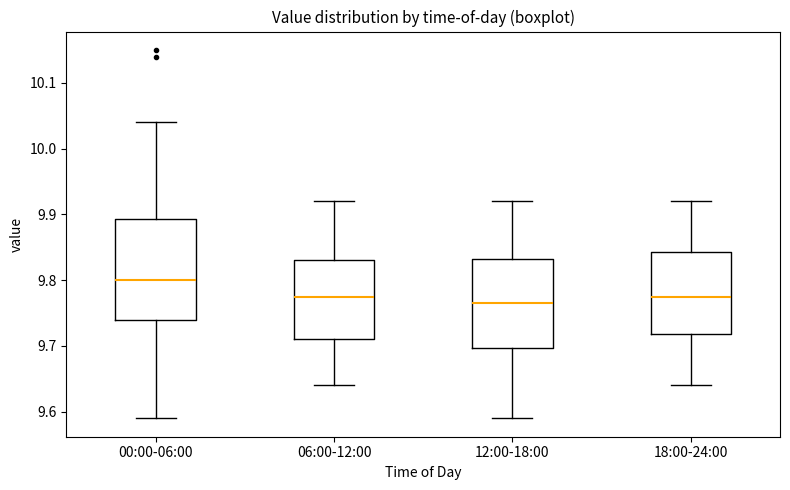

Reading left to right, read every box against the y-axis: the position of its median line, the range the box covers, and the ends of its whiskers. The values are not printed on the chart, so give them approximately, as read against the axis.

00:00-06:00: median 9.80, box 9.74 to 9.89, whiskers 9.59 to 10.04
06:00-12:00: median 9.78, box 9.71 to 9.83, whiskers 9.64 to 9.92
12:00-18:00: median 9.77, box 9.70 to 9.83, whiskers 9.59 to 9.92
18:00-24:00: median 9.78, box 9.72 to 9.84, whiskers 9.64 to 9.92